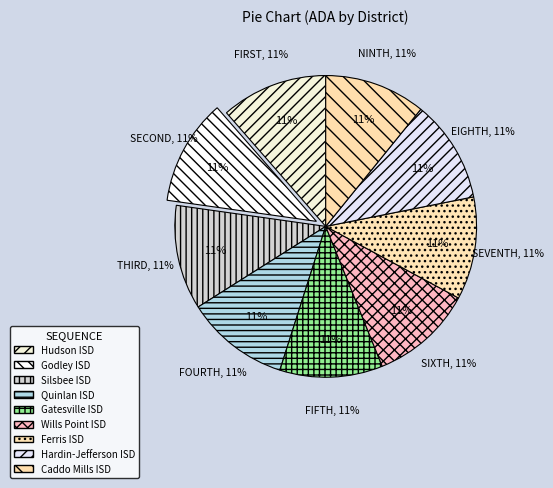

How many slices are in this pie chart?

9